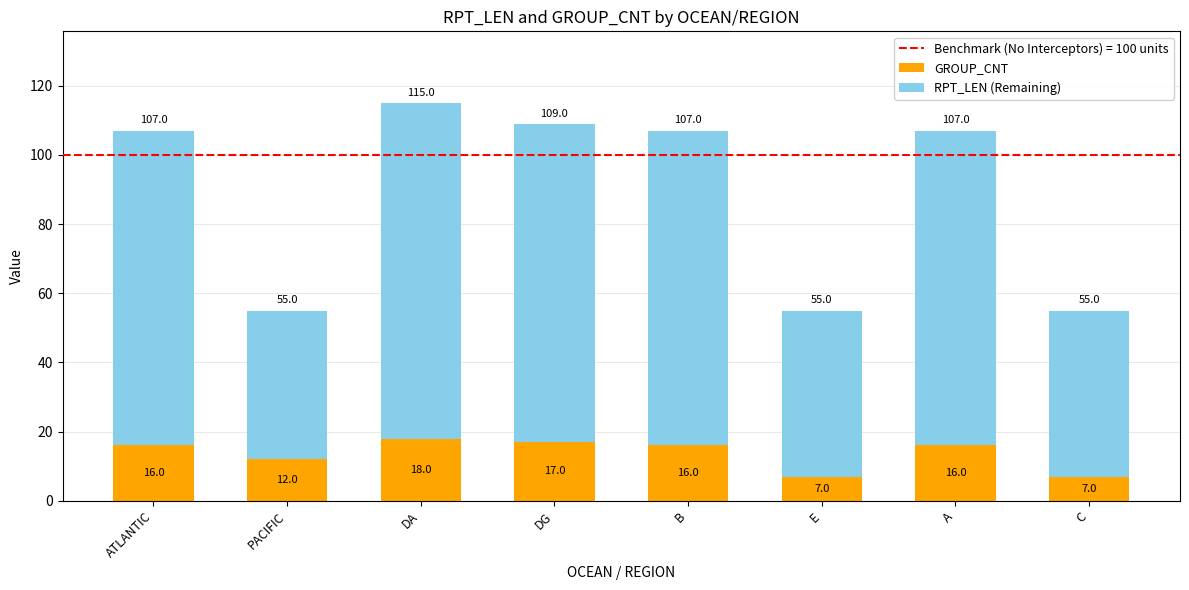

Read the GROUP_CNT value at C, to the nearest 5.

5